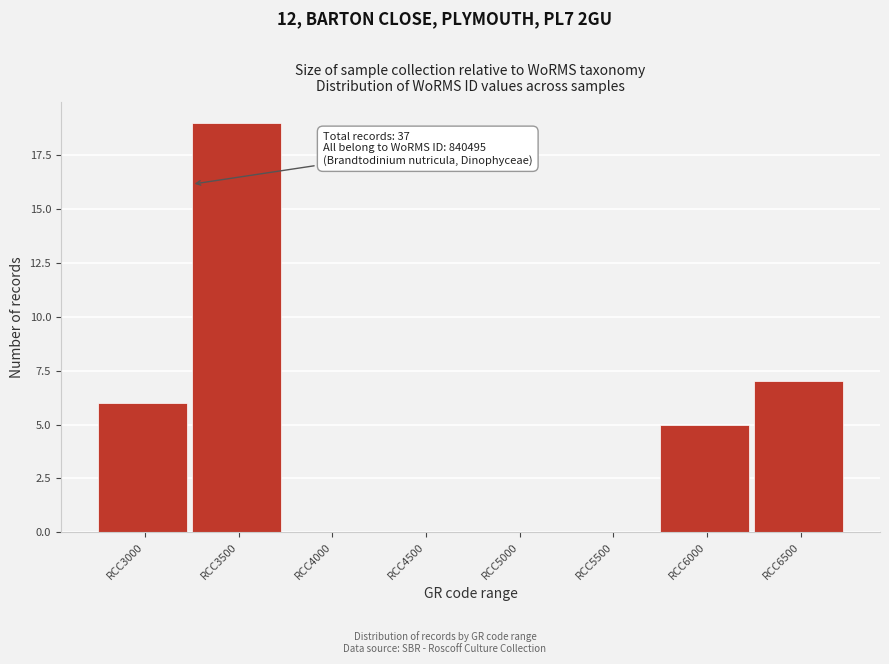

Reading right to left, extract all data points from this chart.

RCC6500=7	RCC6000=5	RCC5500=0	RCC5000=0	RCC4500=0	RCC4000=0	RCC3500=19	RCC3000=6